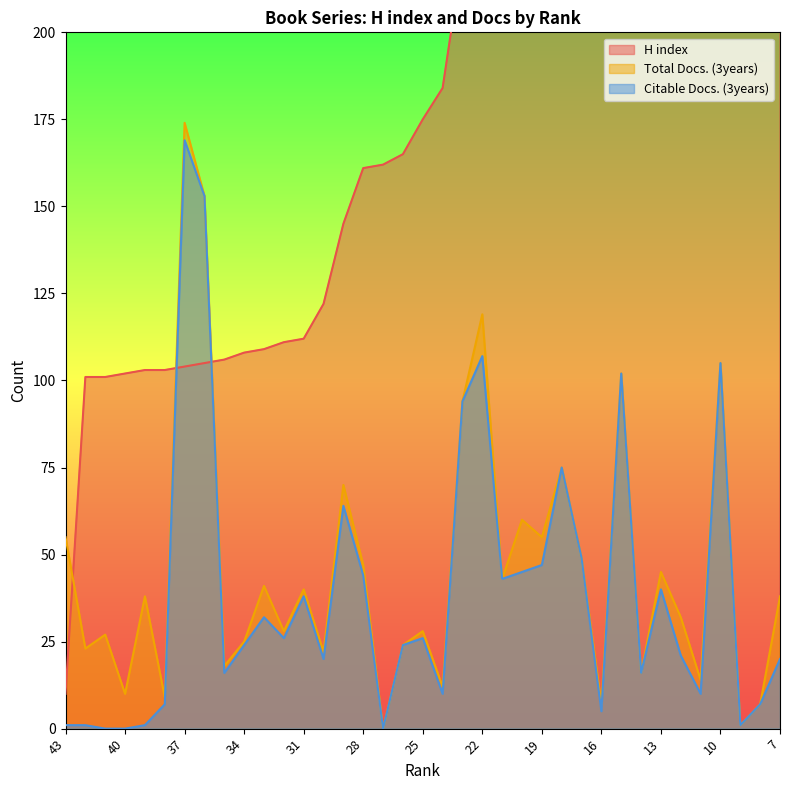

What are all the series names shown in the legend?

H index, Total Docs. (3years), Citable Docs. (3years)